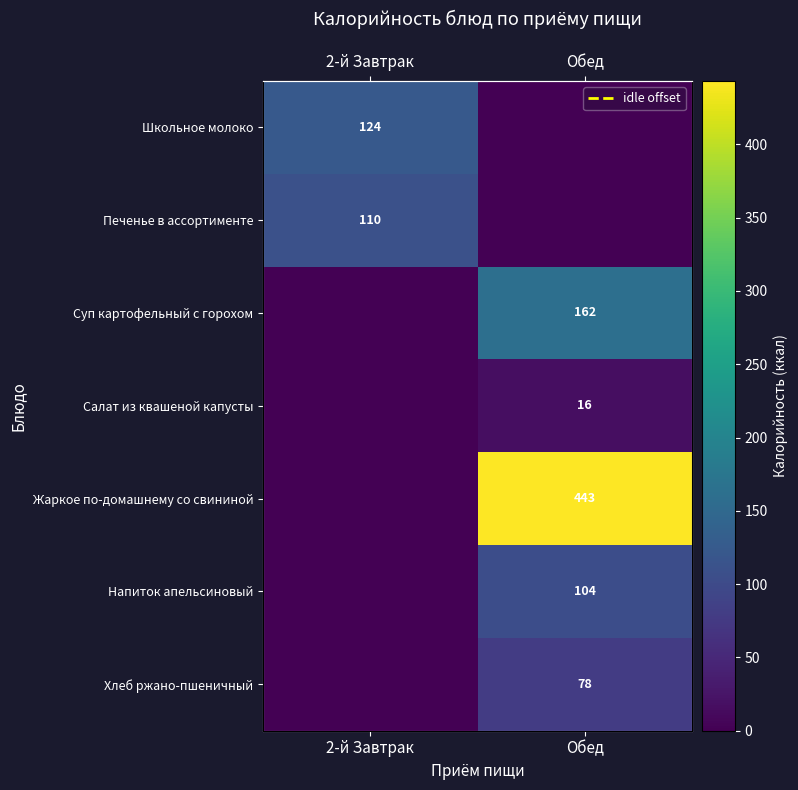

Is the value of Школьное молоко at 2-й Завтрак greater than the value of Хлеб ржано-пшеничный at Обед?

Yes